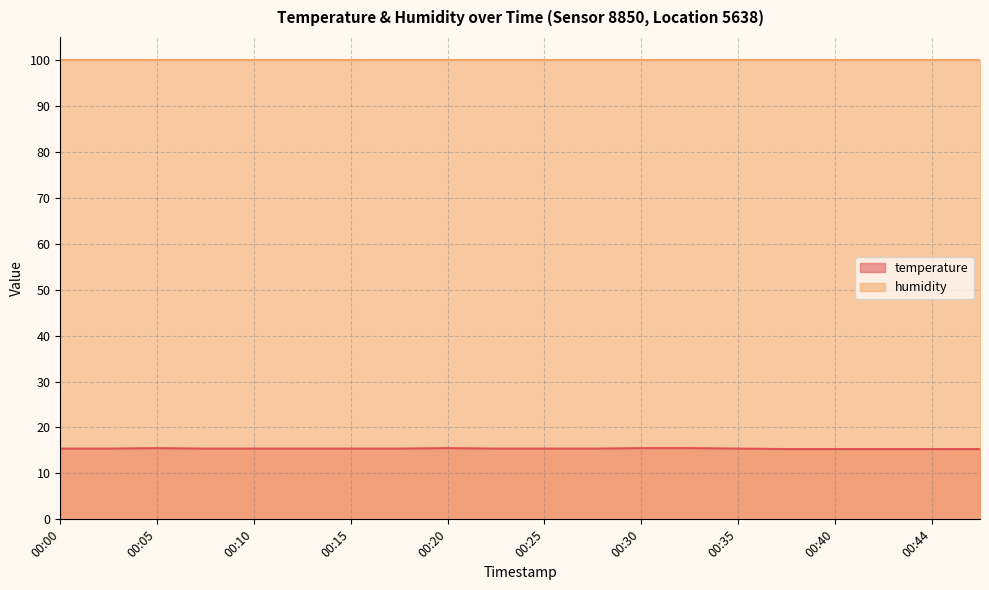

True or false: the data has more than 1 interior local peaks.

True